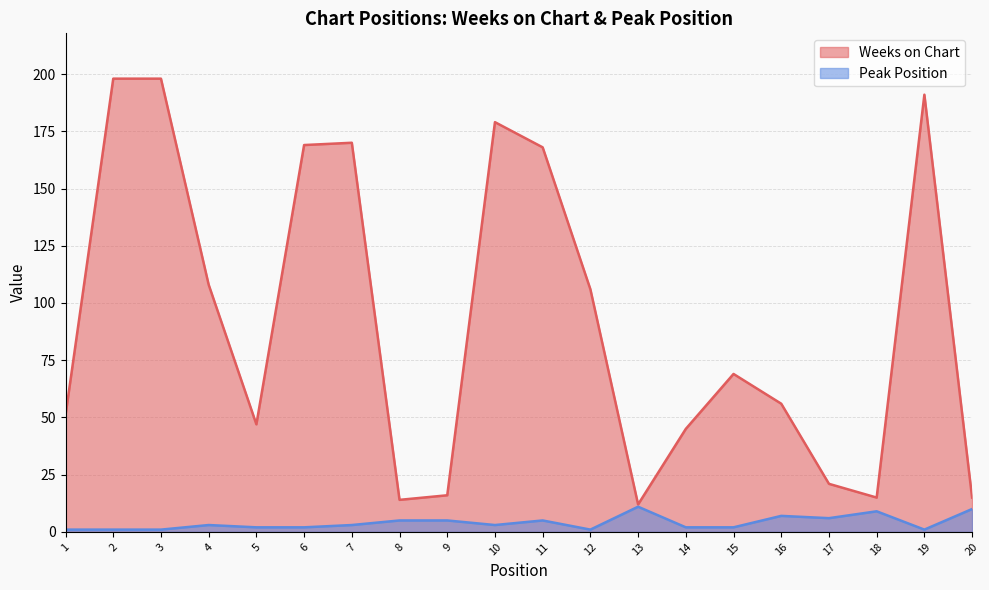

Where is the first local maximum for Weeks on Chart?

7